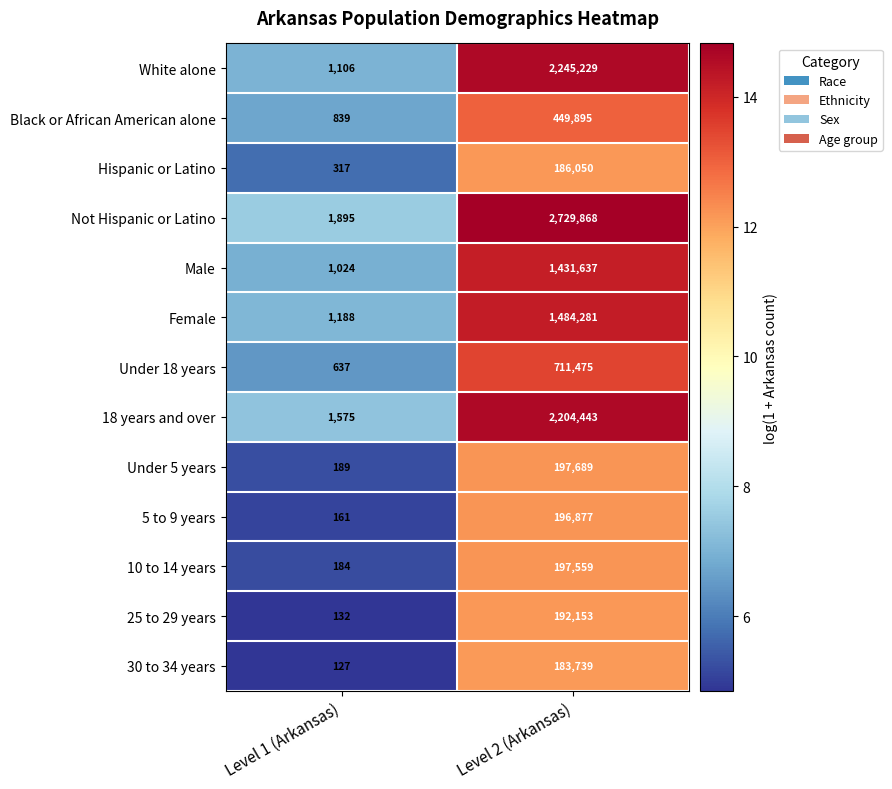

Reading left to right, transcribe all the data shown in this chart.

White alone: Level 1 (Arkansas)=1106	Level 2 (Arkansas)=2245229
Black or African American alone: Level 1 (Arkansas)=839	Level 2 (Arkansas)=449895
Hispanic or Latino: Level 1 (Arkansas)=317	Level 2 (Arkansas)=186050
Not Hispanic or Latino: Level 1 (Arkansas)=1895	Level 2 (Arkansas)=2729868
Male: Level 1 (Arkansas)=1024	Level 2 (Arkansas)=1431637
Female: Level 1 (Arkansas)=1188	Level 2 (Arkansas)=1484281
Under 18 years: Level 1 (Arkansas)=637	Level 2 (Arkansas)=711475
18 years and over: Level 1 (Arkansas)=1575	Level 2 (Arkansas)=2204443
Under 5 years: Level 1 (Arkansas)=189	Level 2 (Arkansas)=197689
5 to 9 years: Level 1 (Arkansas)=161	Level 2 (Arkansas)=196877
10 to 14 years: Level 1 (Arkansas)=184	Level 2 (Arkansas)=197559
25 to 29 years: Level 1 (Arkansas)=132	Level 2 (Arkansas)=192153
30 to 34 years: Level 1 (Arkansas)=127	Level 2 (Arkansas)=183739